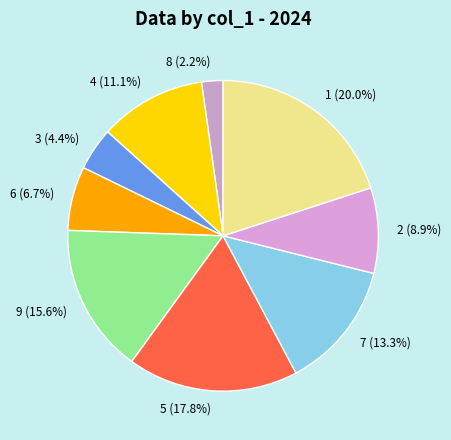

Between 6 and 9, which is larger?

9